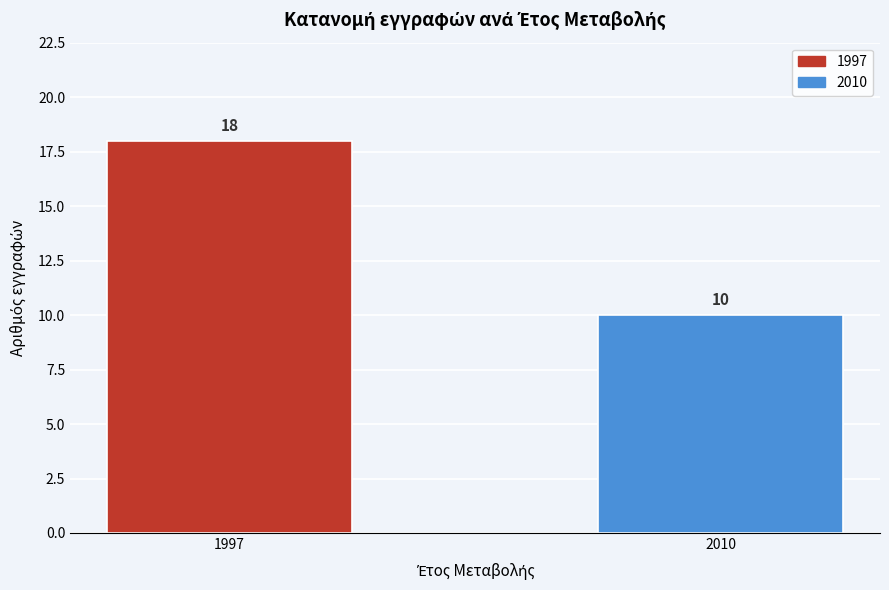

Reading right to left, transcribe all the data shown in this chart.

2010=10	1997=18